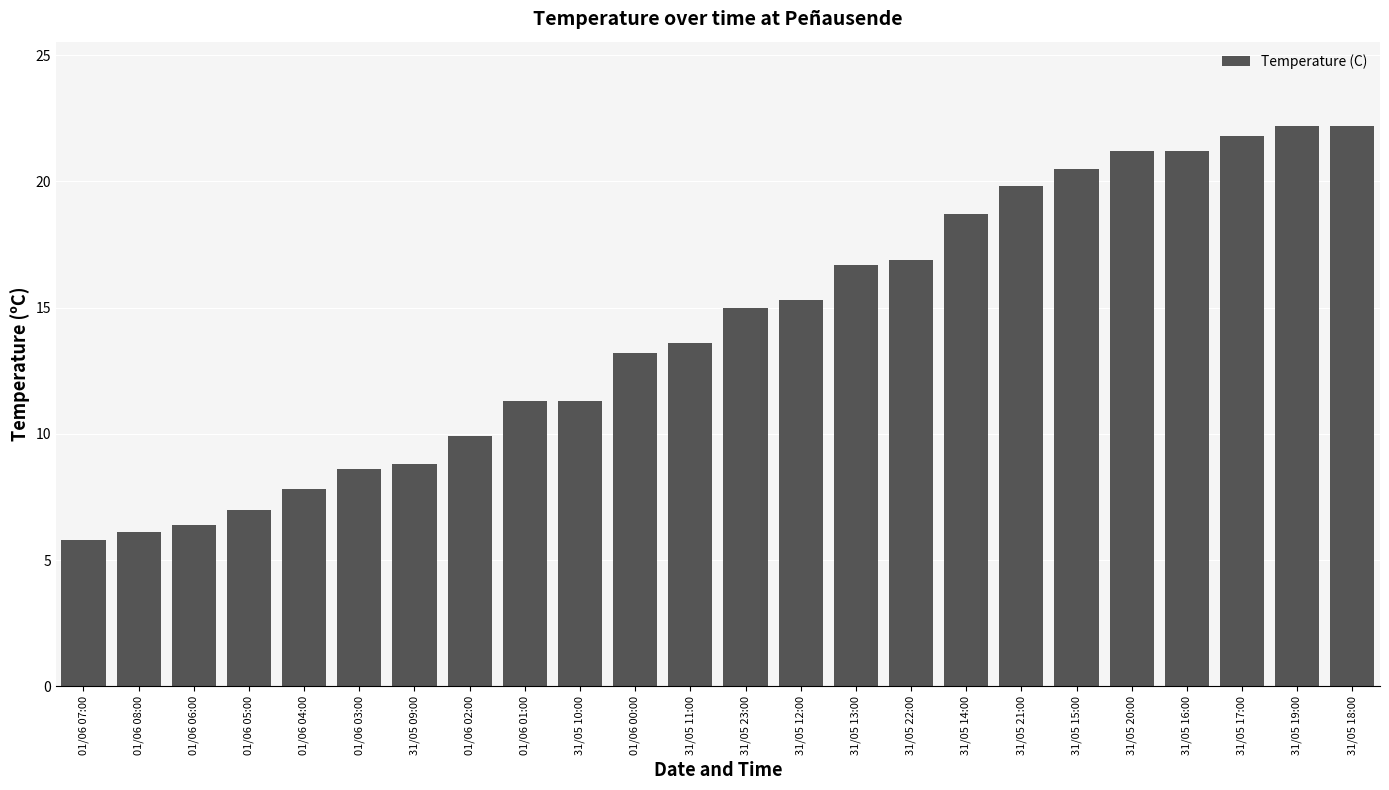

What position from the left is 31/05 12:00?

14